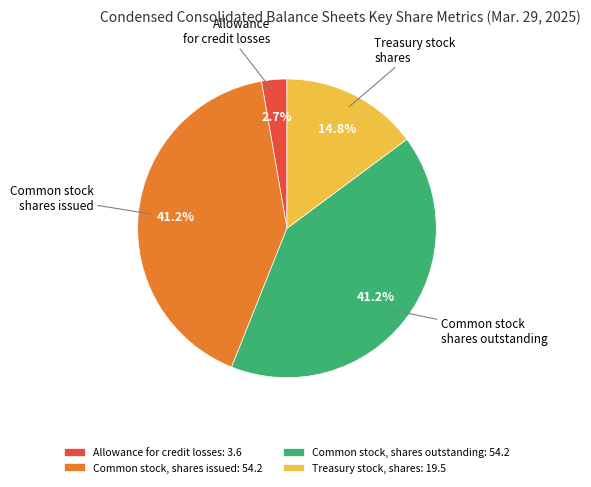

What percentage is NOT represented by Common stock, shares issued: 54.2?

58.8%